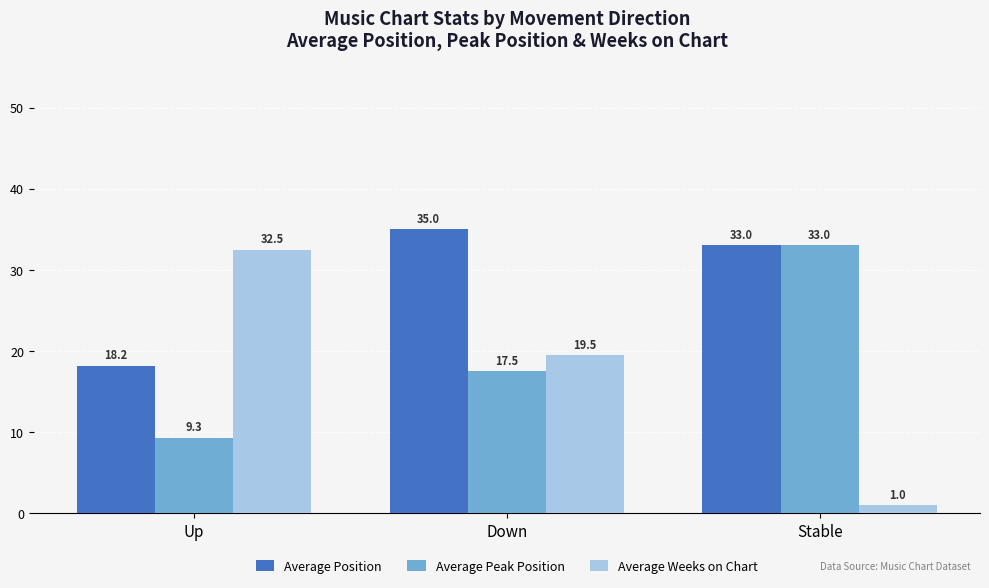

What is the average value of the Average Weeks on Chart series?

17.7